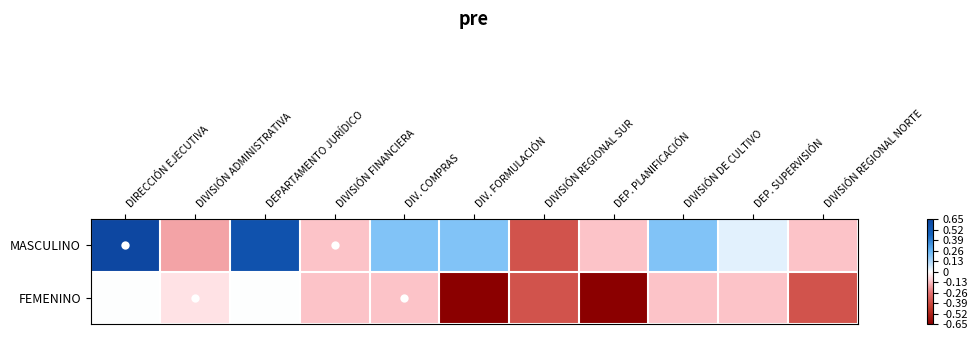

Which series has the largest range (max minus min)?

MASCULINO